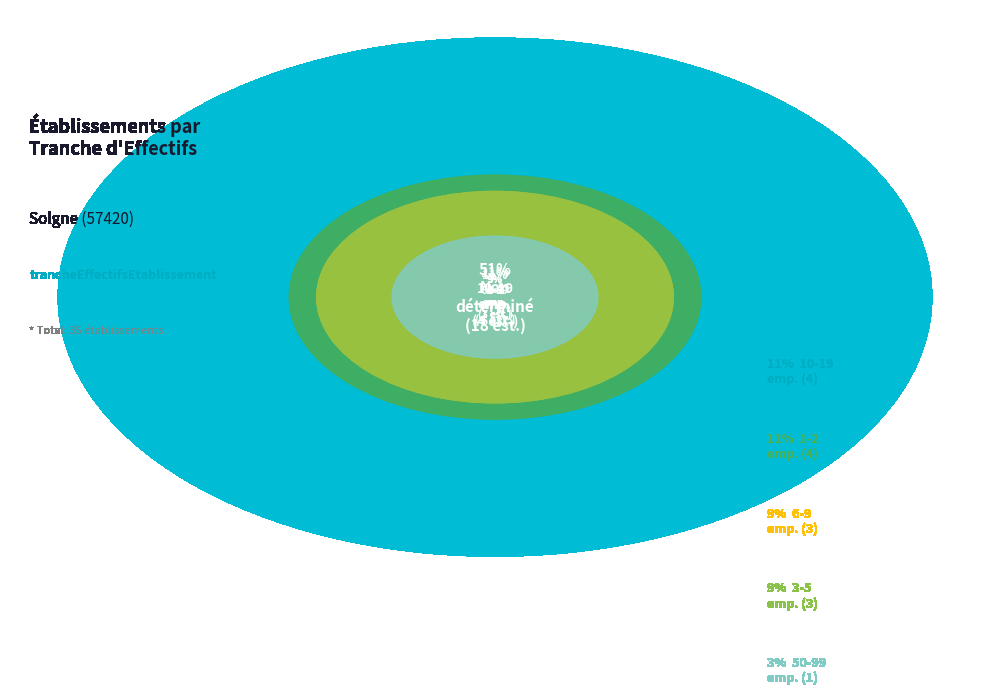

Between 03 and 11, which is larger?

11